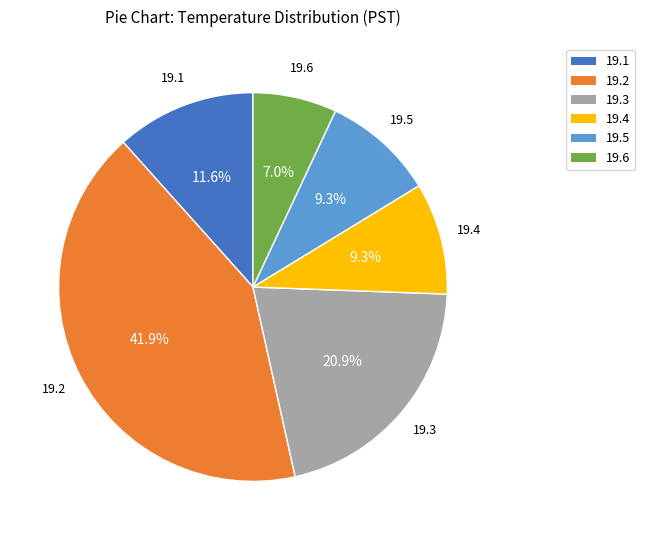

To the nearest percent, what percentage of the pie is 19.1?

12%